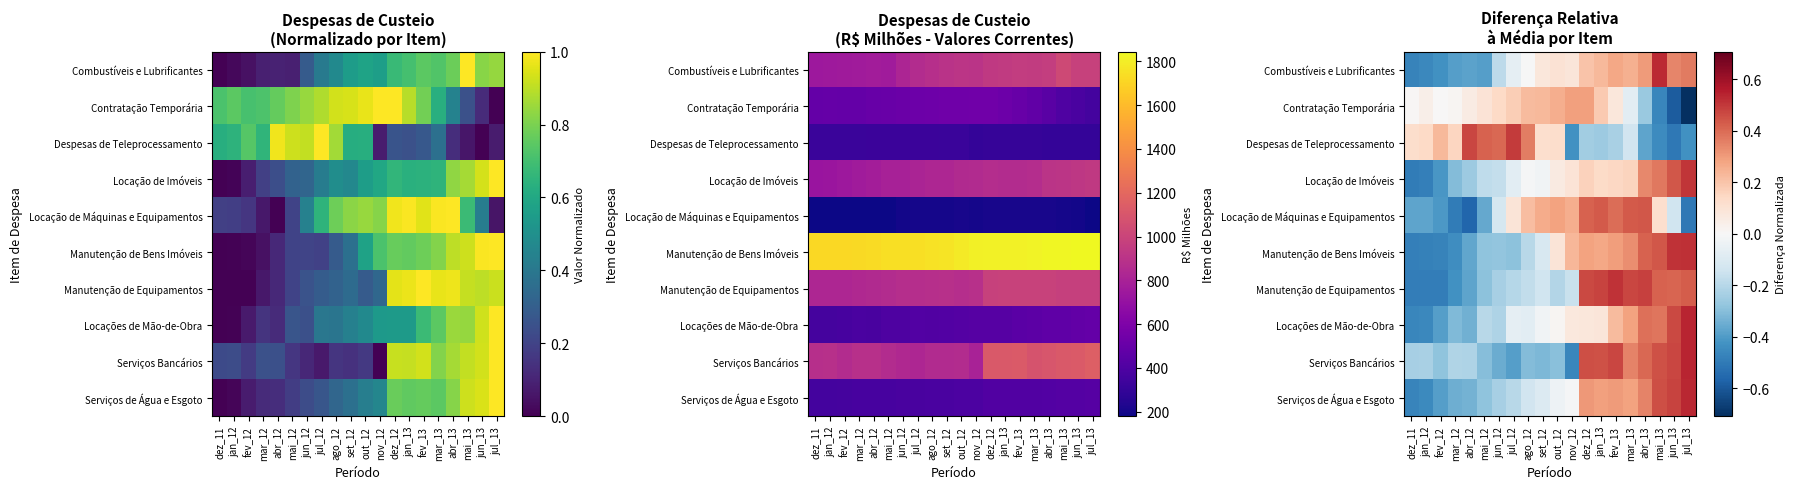

Which category has the highest value in the Locação de Máquinas e Equipamentos series?

abr_13